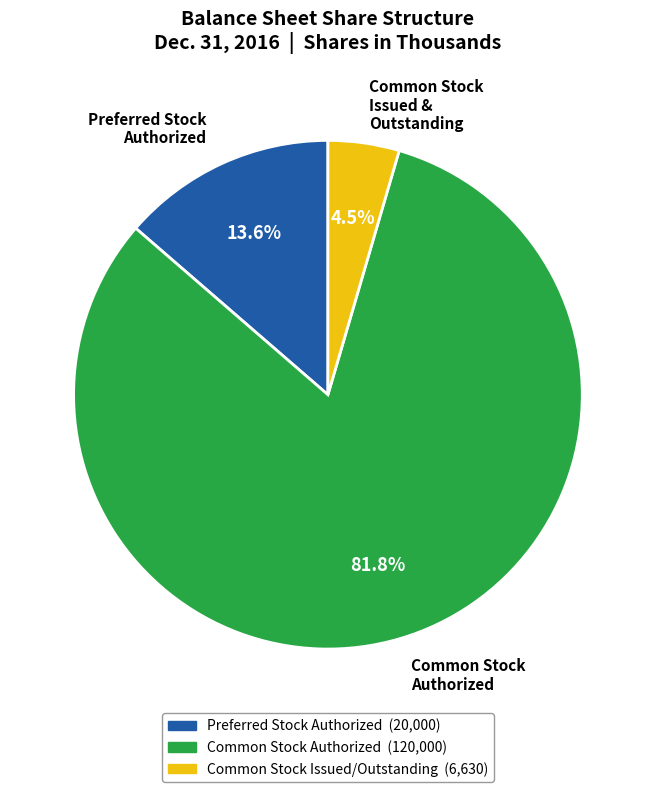

Is there any slice that represents more than half of the pie?

Yes